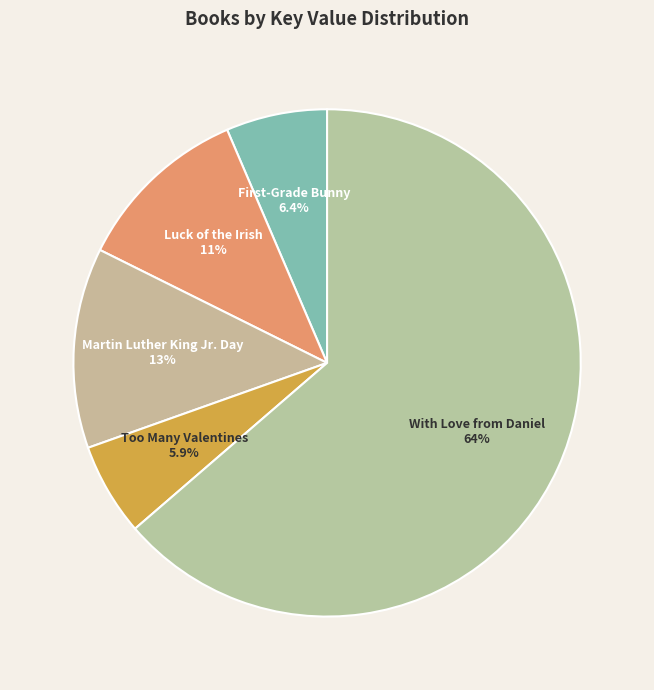

Which slice is the smallest?

Too Many Valentines